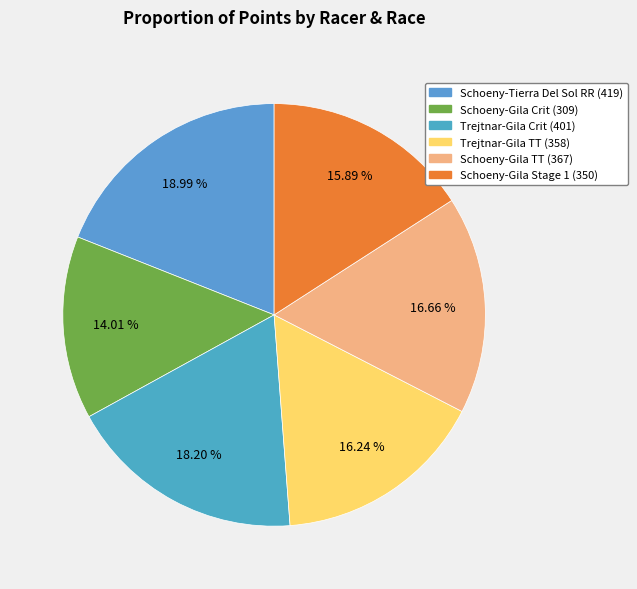

What percentage is the Schoeny-Tierra Del Sol RR slice, to the nearest percent?

19%